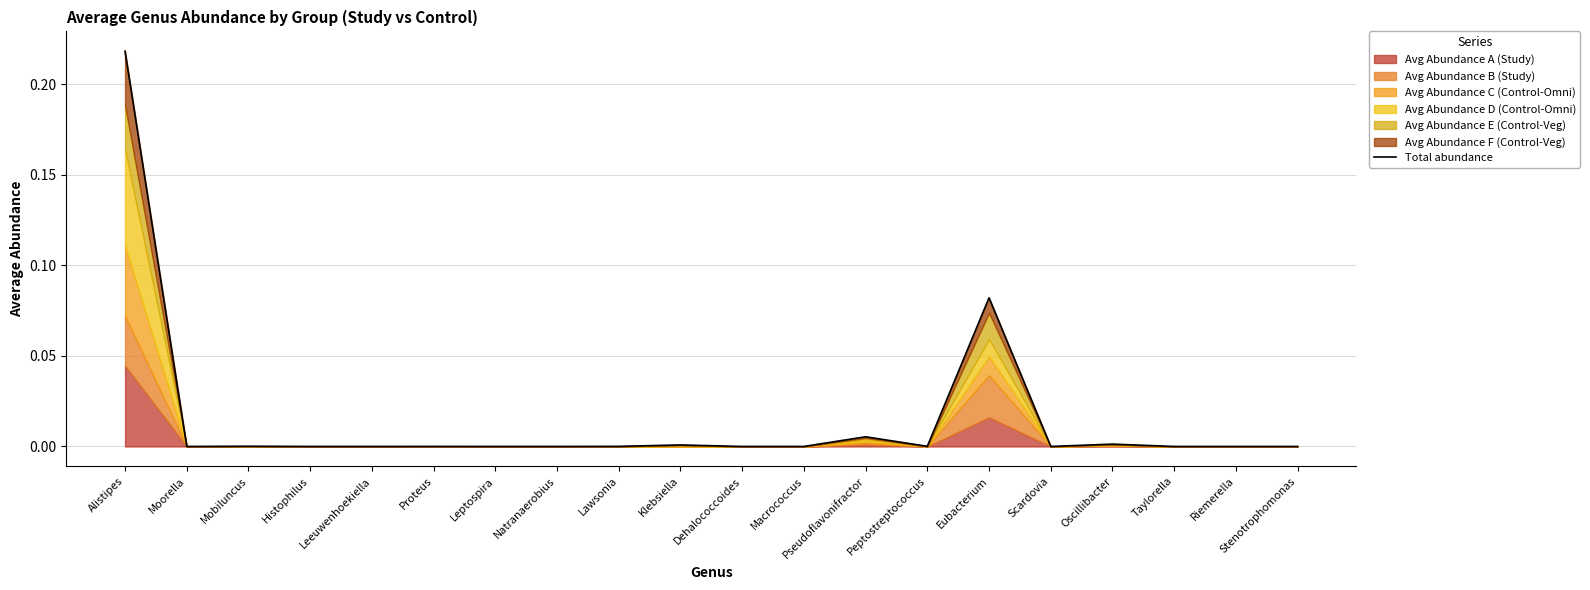

Reading right to left, what are all the values shown in this chart?

0.0	0.0	0.0	0.0	0.0	0.1	0.0	0.0	0.0	0.0	0.0	0.0	0.0	0.0	0.0	0.0	0.0	0.0	0.0	0.2